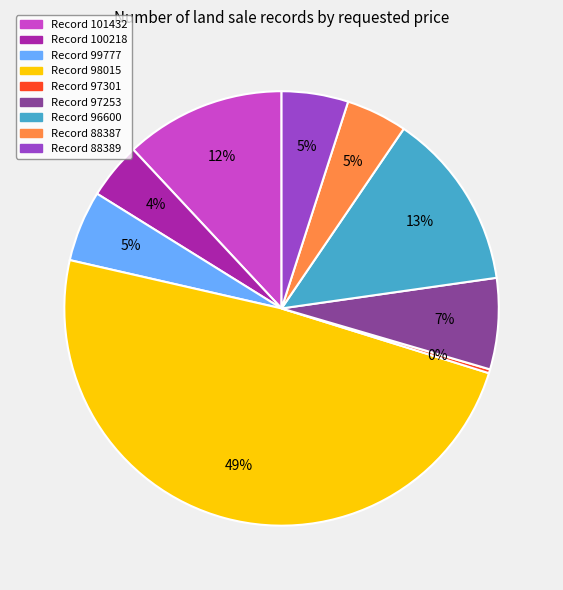

To the nearest percent, what is the average slice percentage?

11%